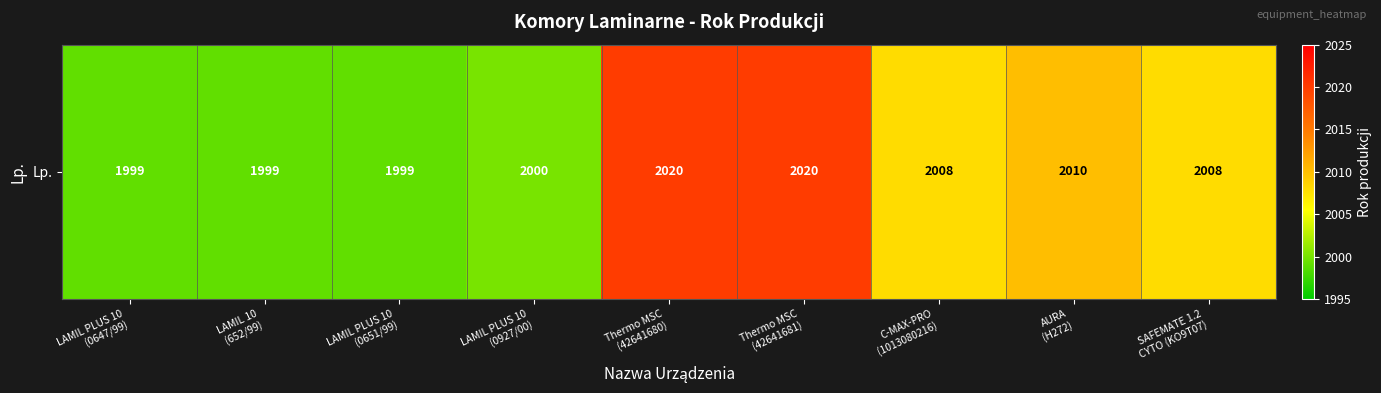

List the labels in order of value, smallest first.

LAMIL PLUS 10
(0647/99), LAMIL 10
(652/99), LAMIL PLUS 10
(0651/99), LAMIL PLUS 10
(0927/00), C-MAX-PRO
(1013080216), SAFEMATE 1.2
CYTO (KO9T07), AURA
(H272), Thermo MSC
(42641680), Thermo MSC
(42641681)